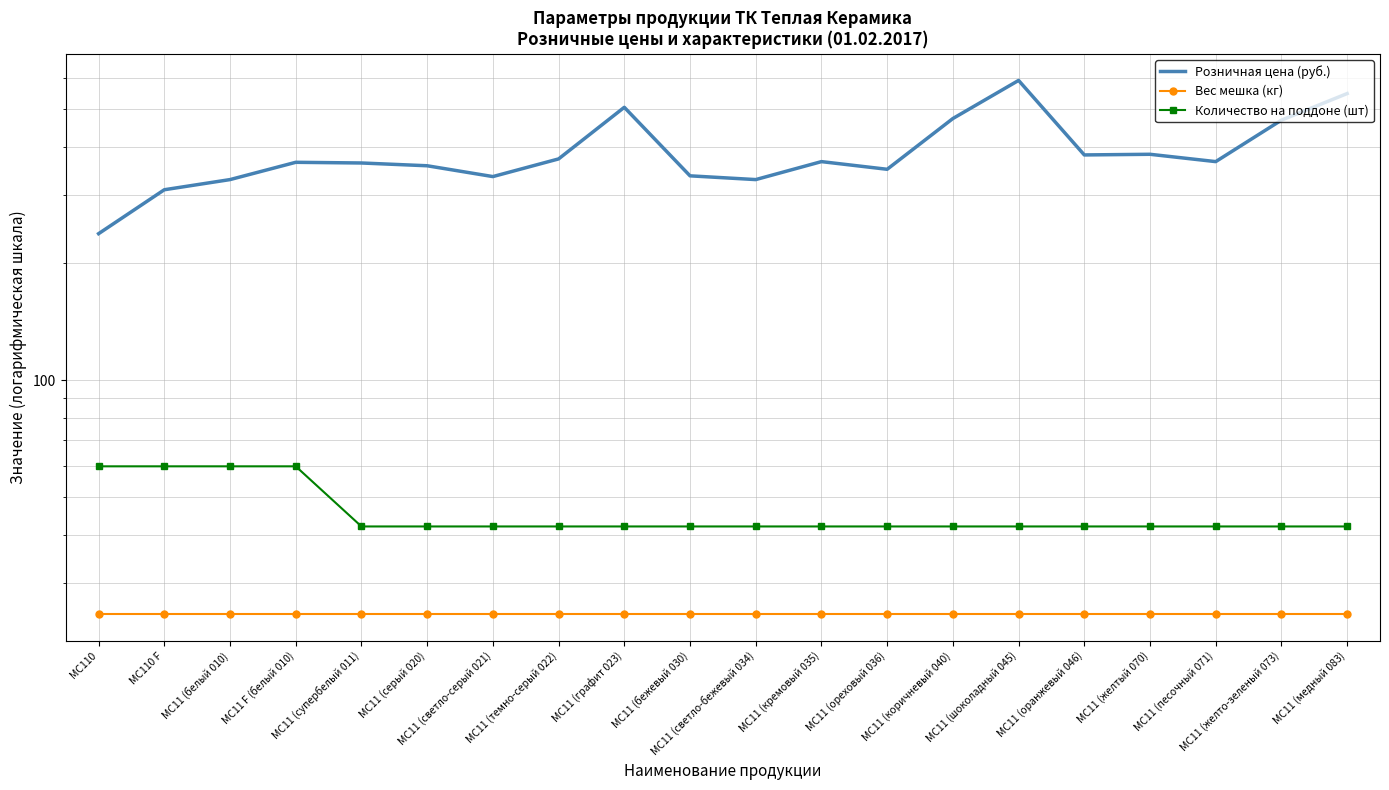

At which category does Розничная цена (руб.) reach its first local valley?

MC11 (светло-серый 021)